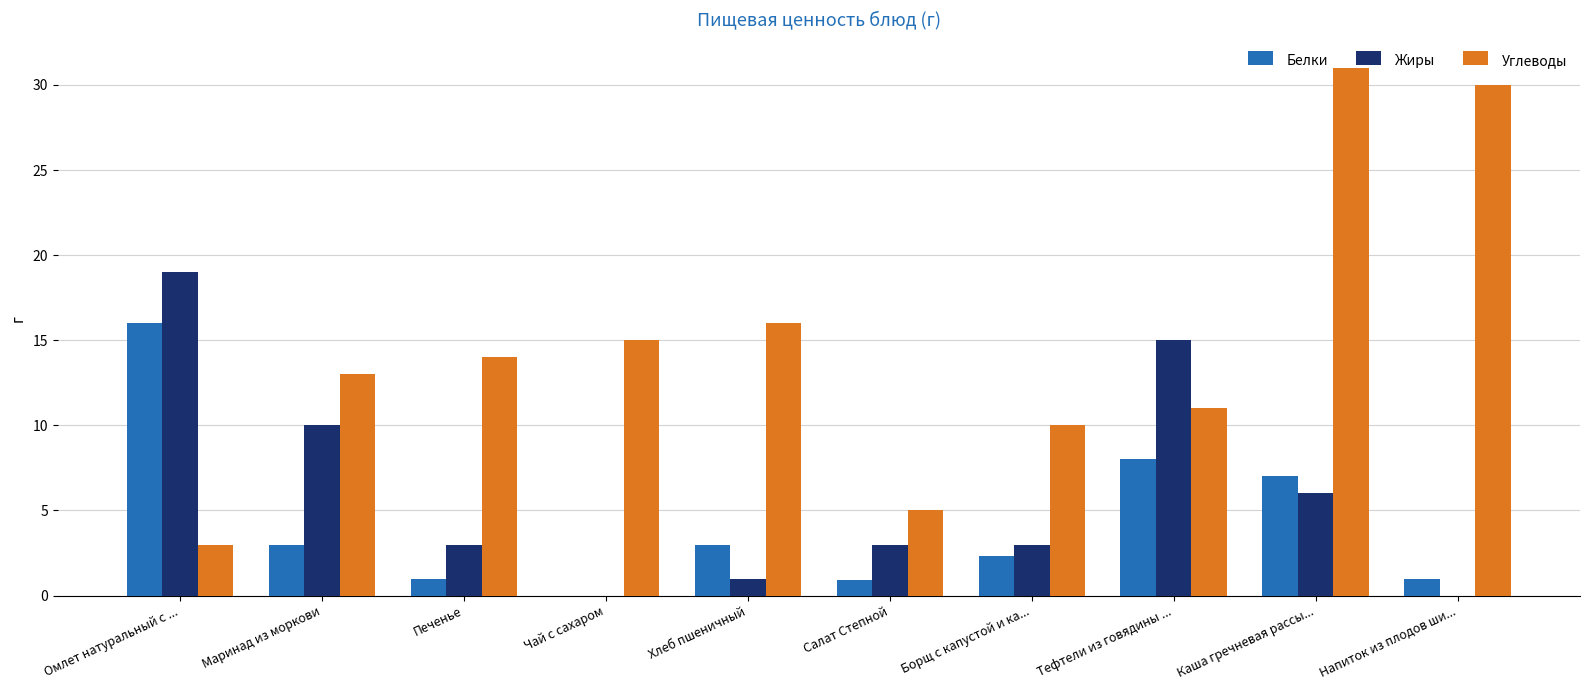

What is the approximate value of Углеводы at Хлеб пшеничный?

16.0